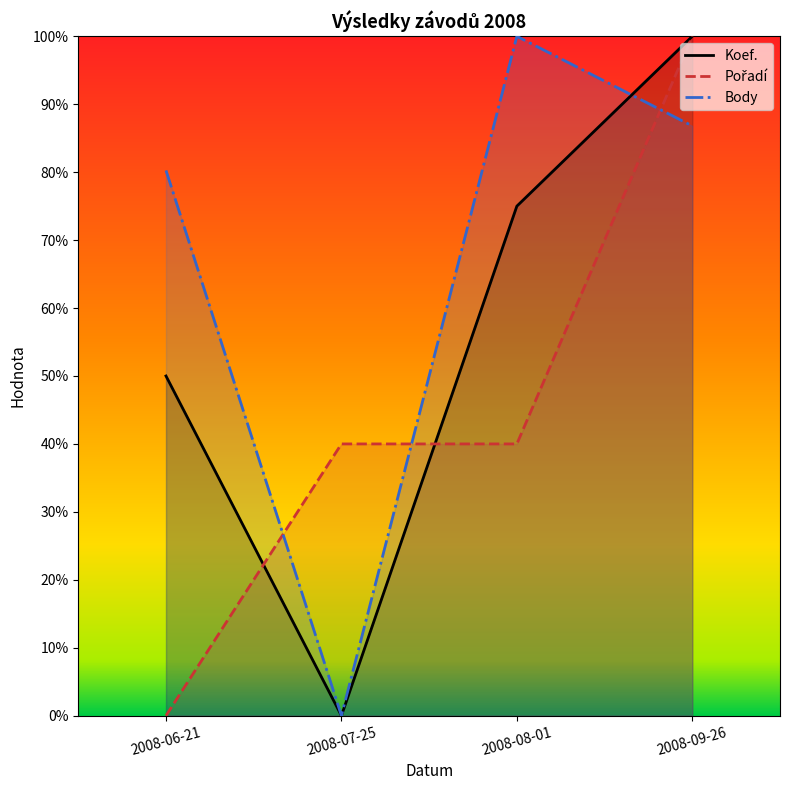

True or false: Pořadí has a value of -0.6 at 2008-06-21.

False